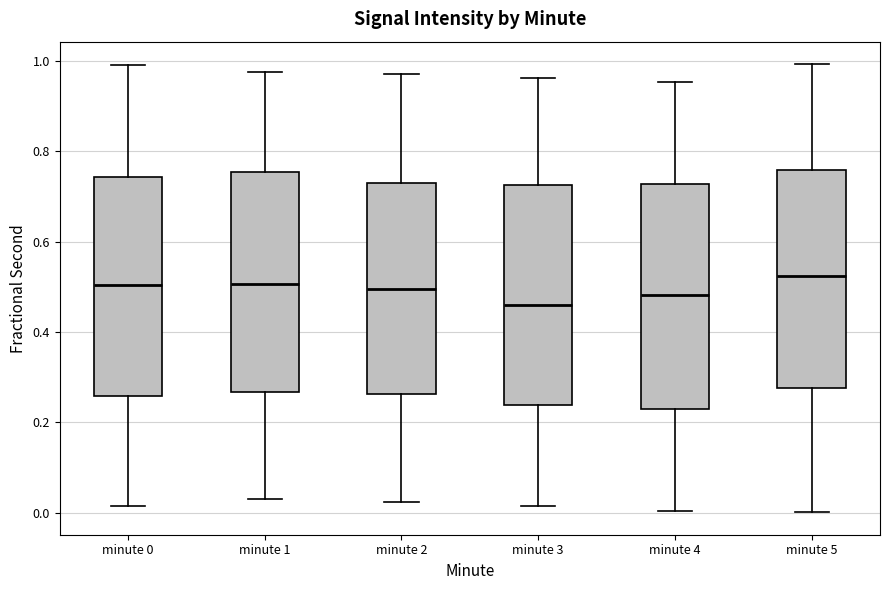

Reading left to right, read every box against the y-axis: the position of its median line, the range the box covers, and the ends of its whiskers. The values are not printed on the chart, so give them approximately, as read against the axis.

minute 0: median 0.50, box 0.26 to 0.74, whiskers 0.02 to 1.00
minute 1: median 0.50, box 0.26 to 0.76, whiskers 0.02 to 0.98
minute 2: median 0.50, box 0.26 to 0.74, whiskers 0.02 to 0.98
minute 3: median 0.46, box 0.24 to 0.72, whiskers 0.02 to 0.96
minute 4: median 0.48, box 0.22 to 0.72, whiskers 0.00 to 0.96
minute 5: median 0.52, box 0.28 to 0.76, whiskers 0.00 to 1.00